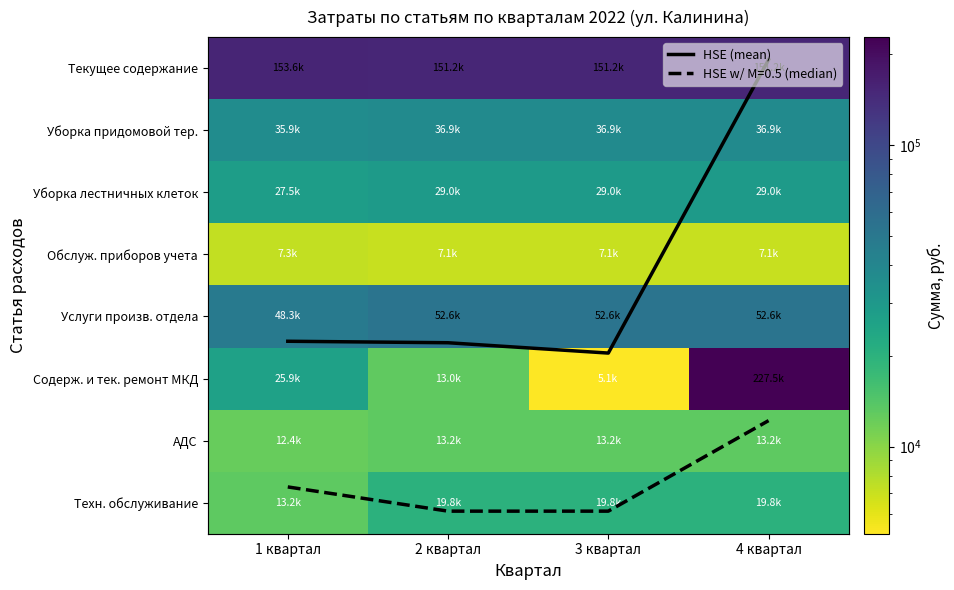

True or false: Обслуж. приборов учета has a value of 3531.0 at 2 квартал.

False